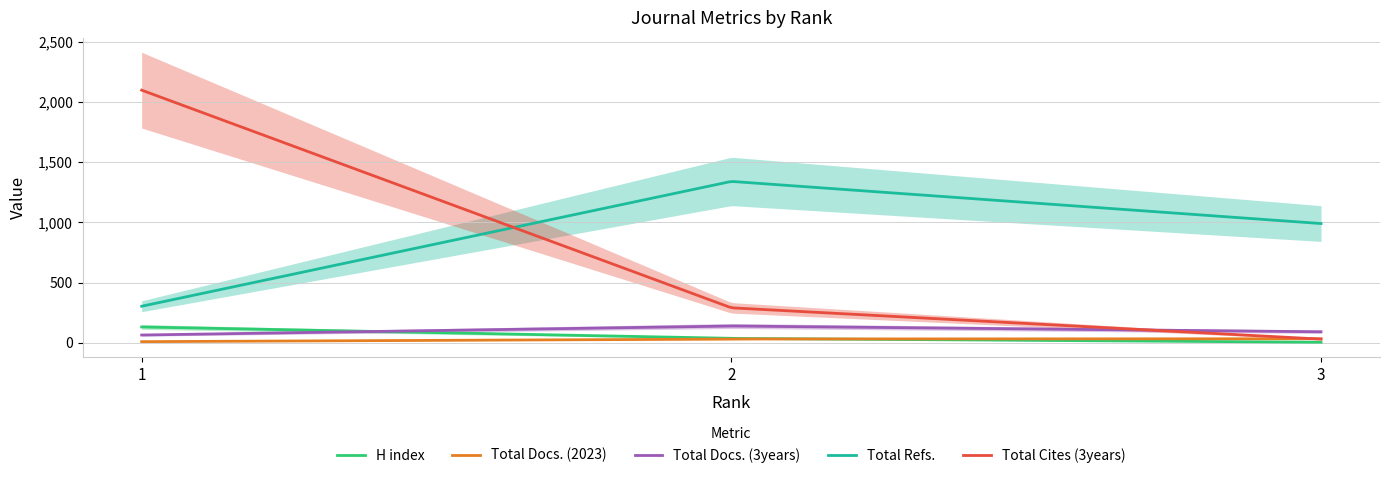

Is the value of Total Docs. (3years) at 3 greater than the value of Total Refs. at 3?

No